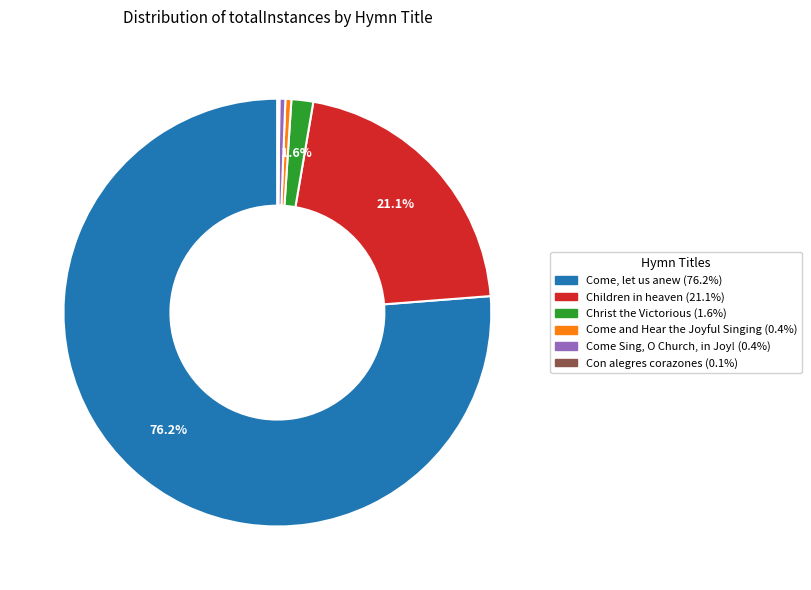

Which slice is the largest?

Come, let us anew